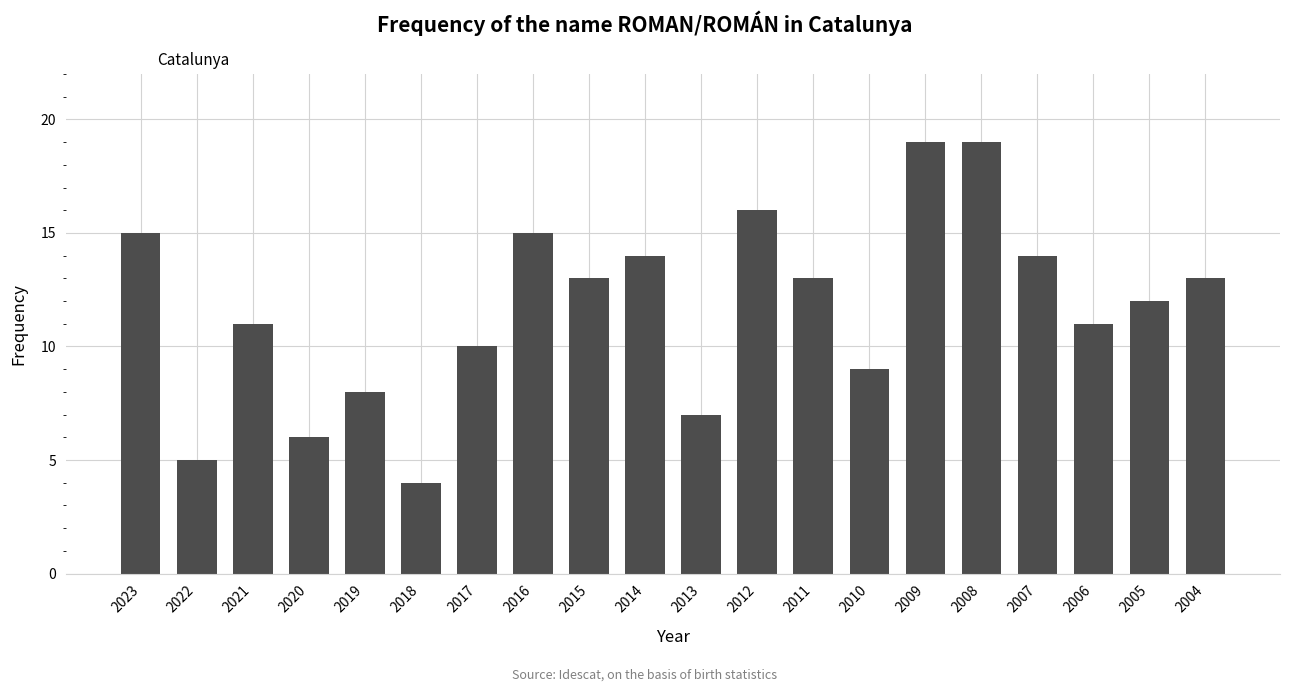

How many bars are there in total?

20